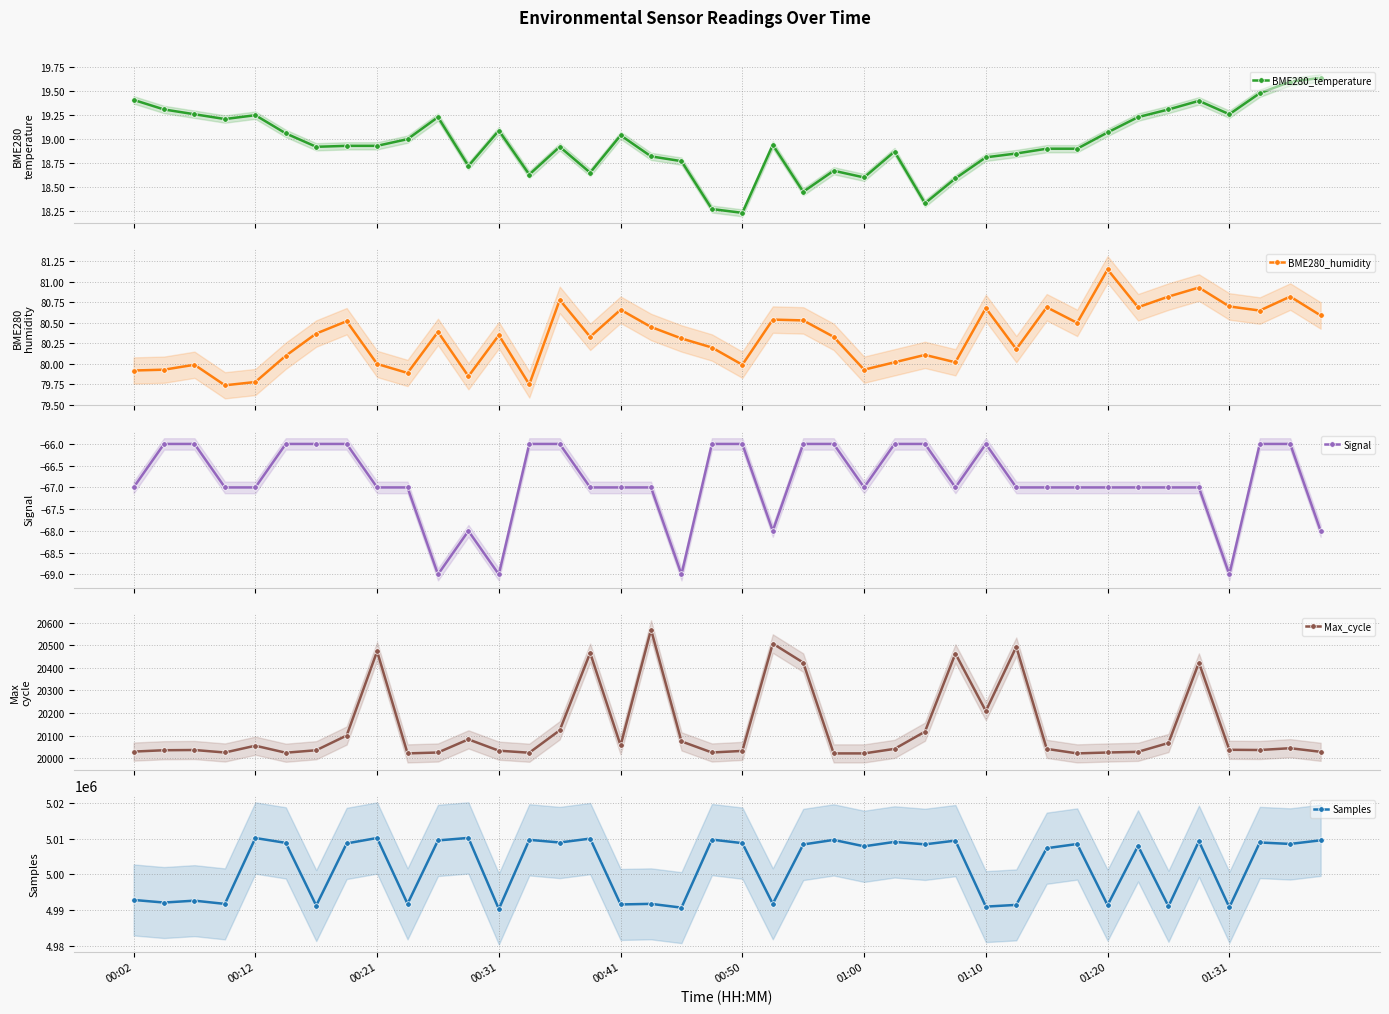

What is the average value of the Samples series?

5002060